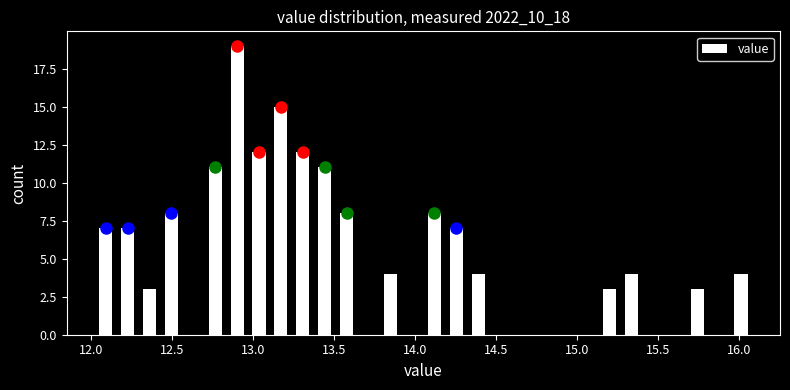

Around what value on the x-axis is the tallest bar? Give the approximate position of its centre, as read against the axis.

12.90